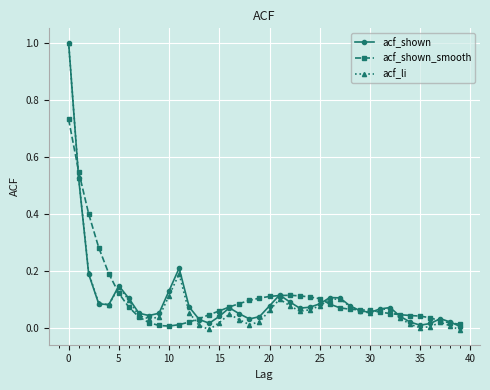

What is the maximum value shown in the chart?

1.0